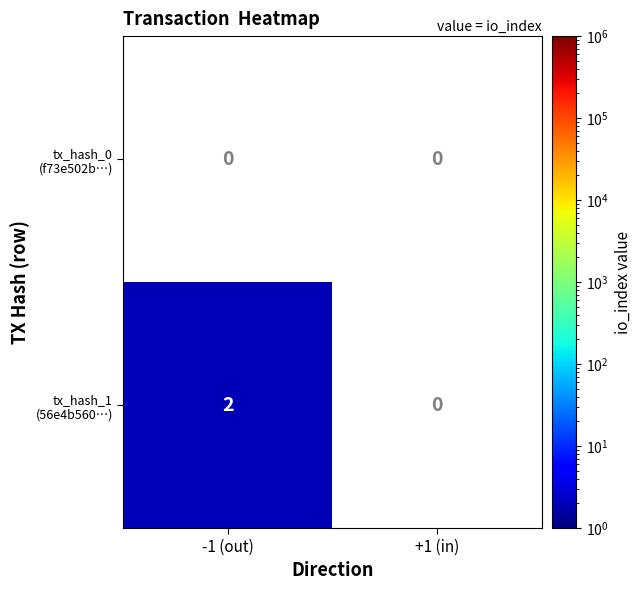

What is the total value across all series at -1 (out)?

2